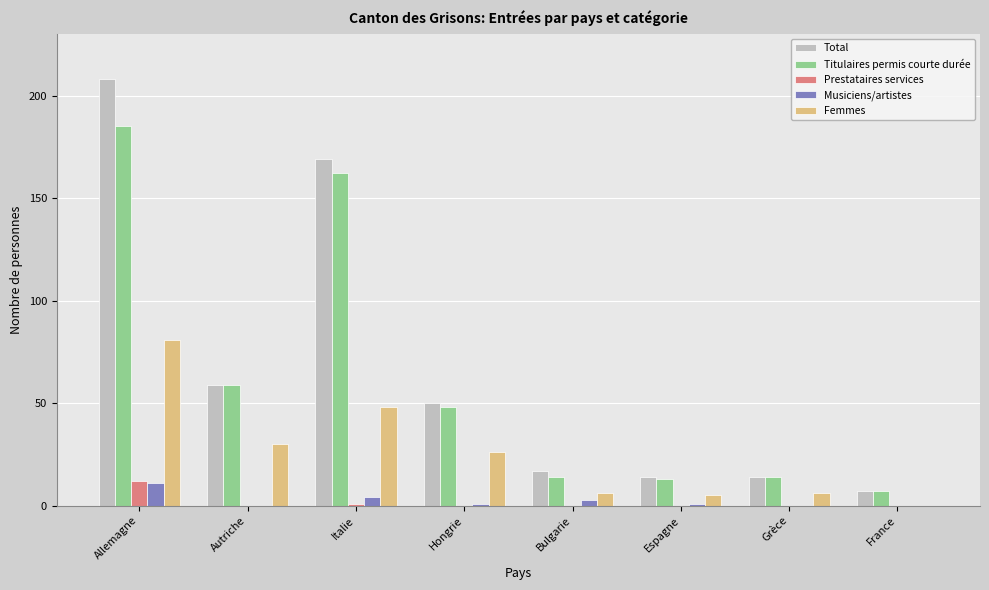

Where is Titulaires permis courte durée nearest to the value 96?

Autriche